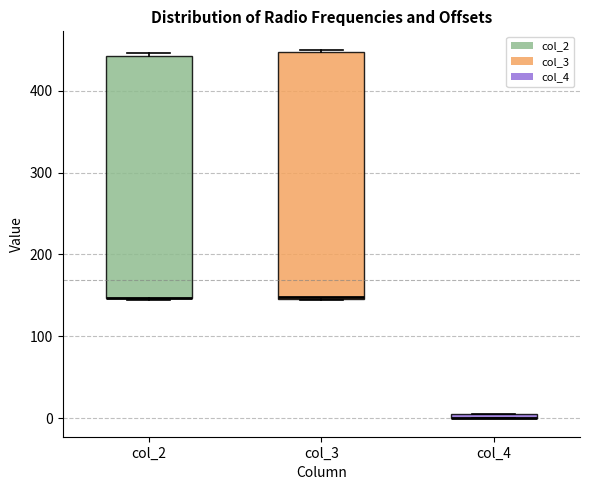

Where is the upper edge of the box for col_2 on the y-axis? The values are not printed on the chart, so give them approximately, as read against the axis.

440